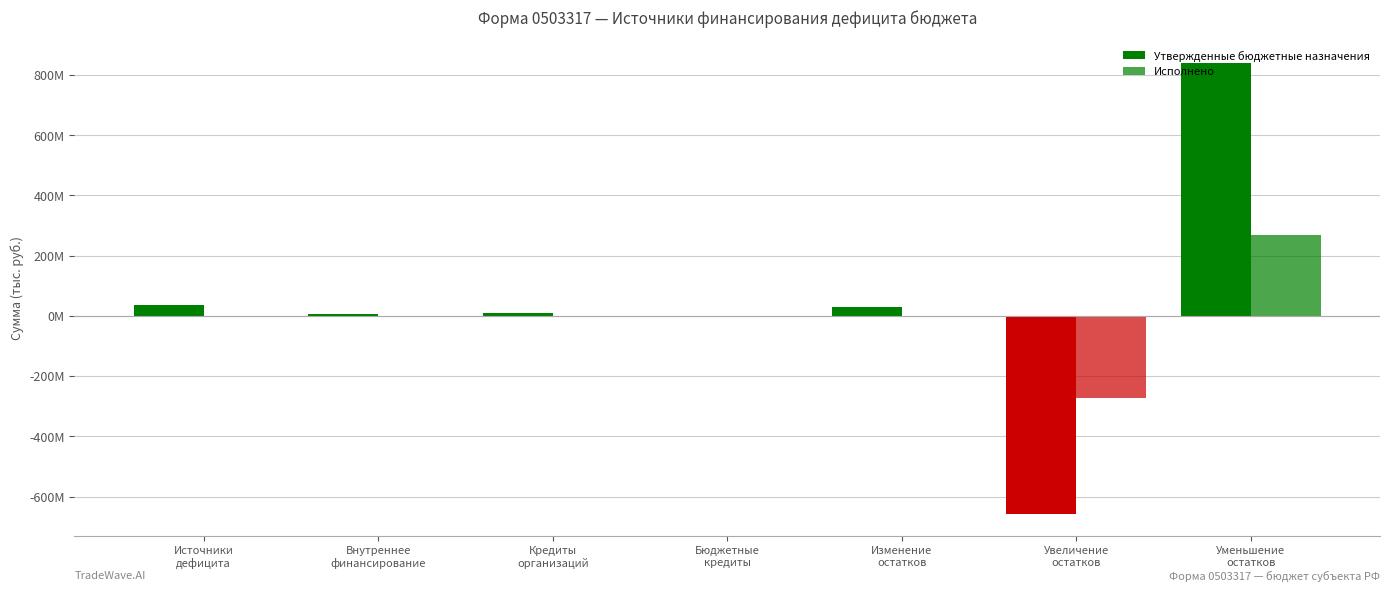

What are all the series names shown in the legend?

Утвержденные бюджетные назначения, Исполнено